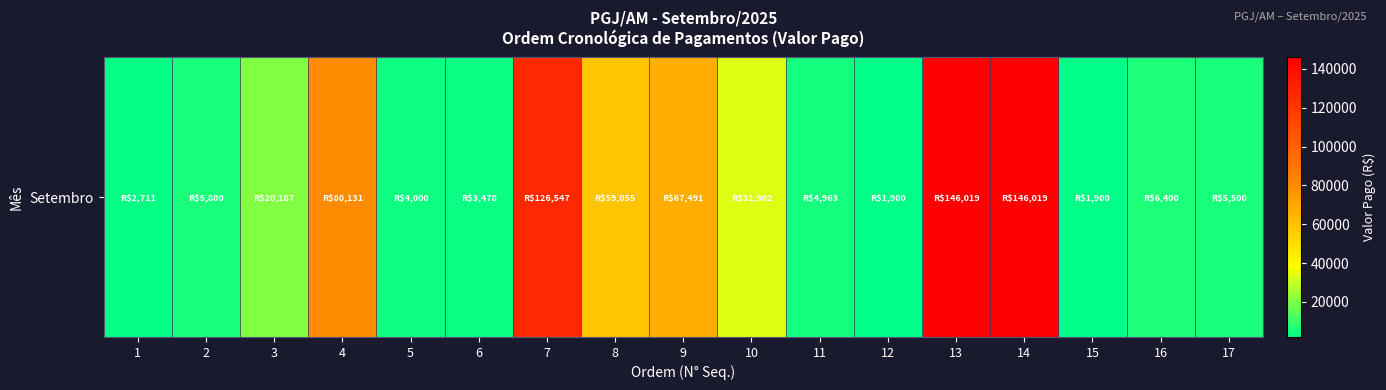

What is the change in value from 4 to 10?

-47229.2